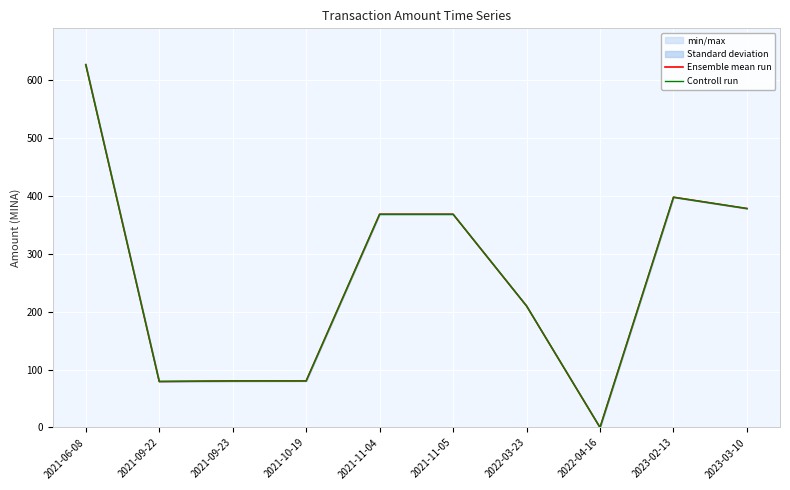

True or false: Ensemble mean run and Controll run intersect in this chart.

False